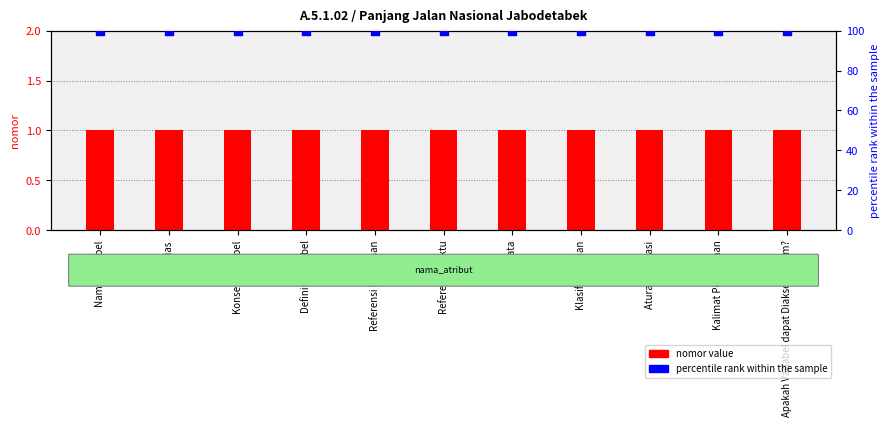

Which series has the largest total across all categories?

percentile rank